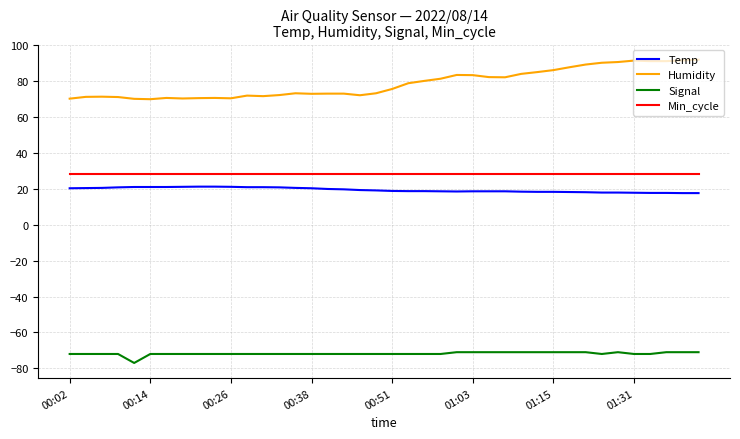

Which series has the largest range (max minus min)?

Humidity